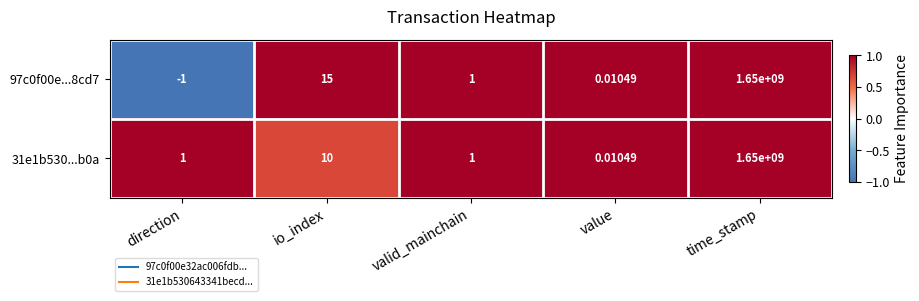

Which category has the lowest value in the 97c0f00e...8cd7 series?

direction